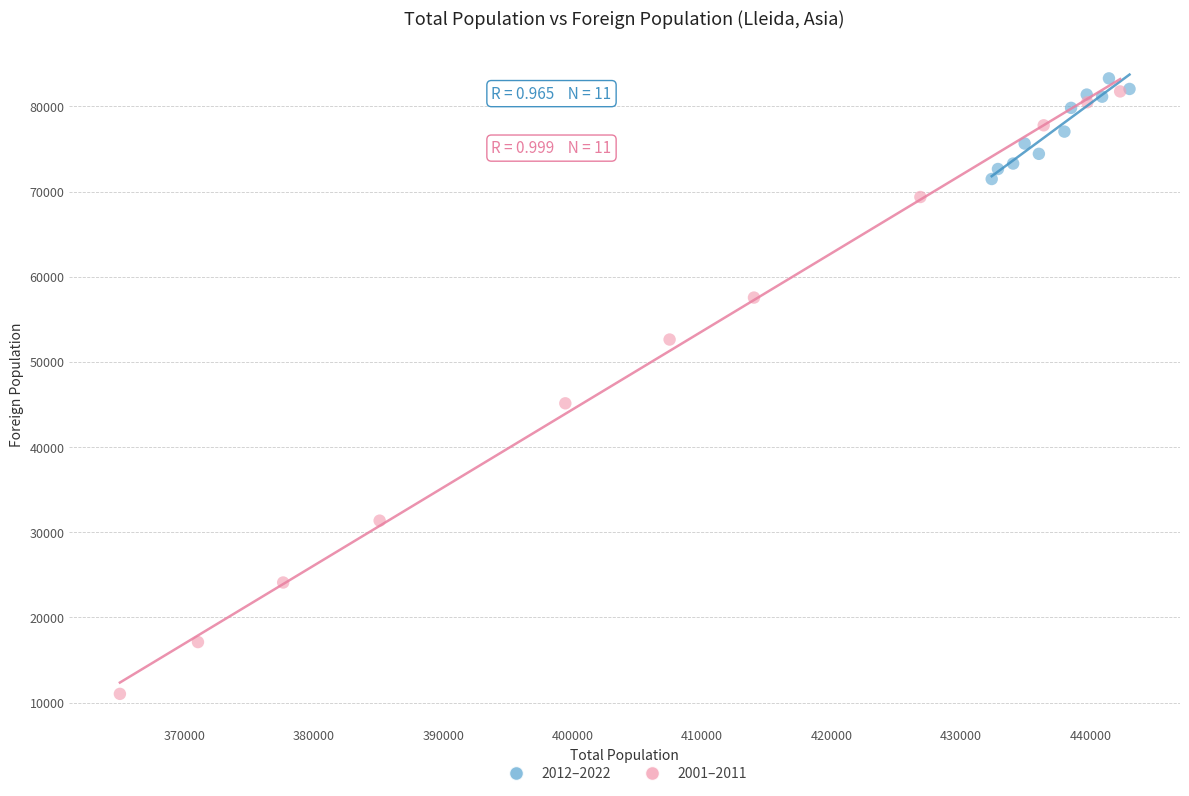

What are all the series names shown in the legend?

2012–2022, 2001–2011